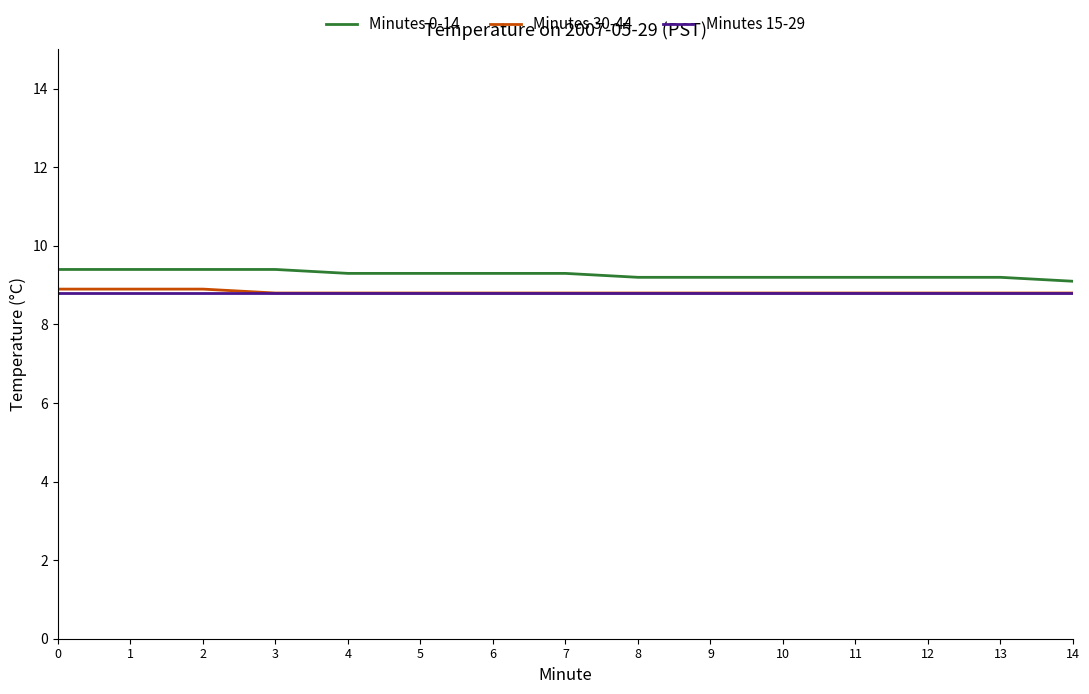

True or false: Minutes 0-14 and Minutes 15-29 cross at least once.

False